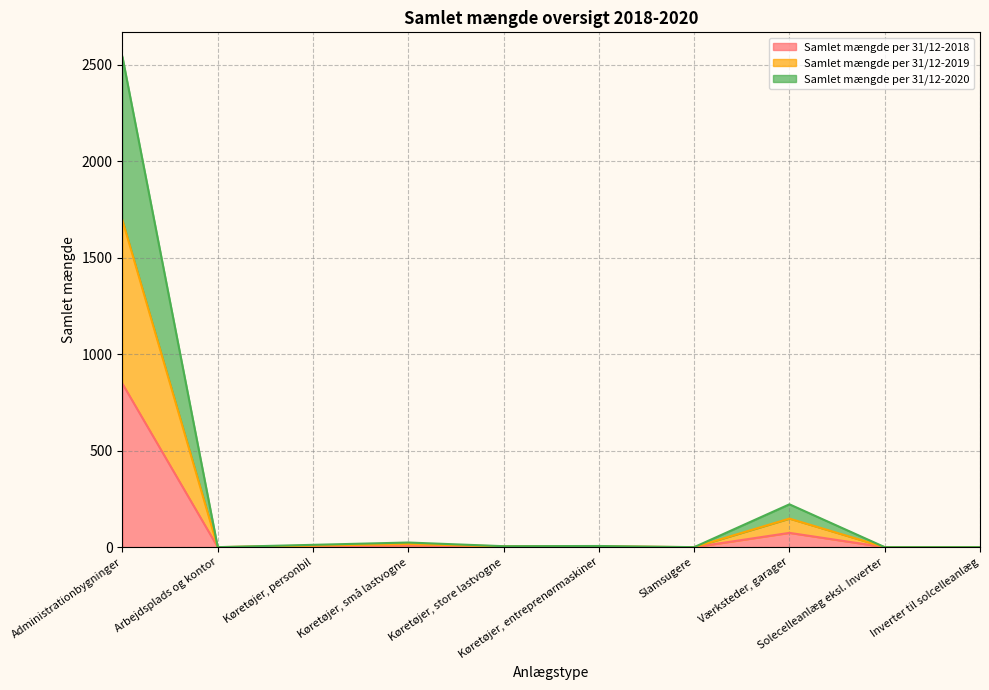

What is the label of the 5th point from the right?

Køretøjer, entreprenørmaskiner